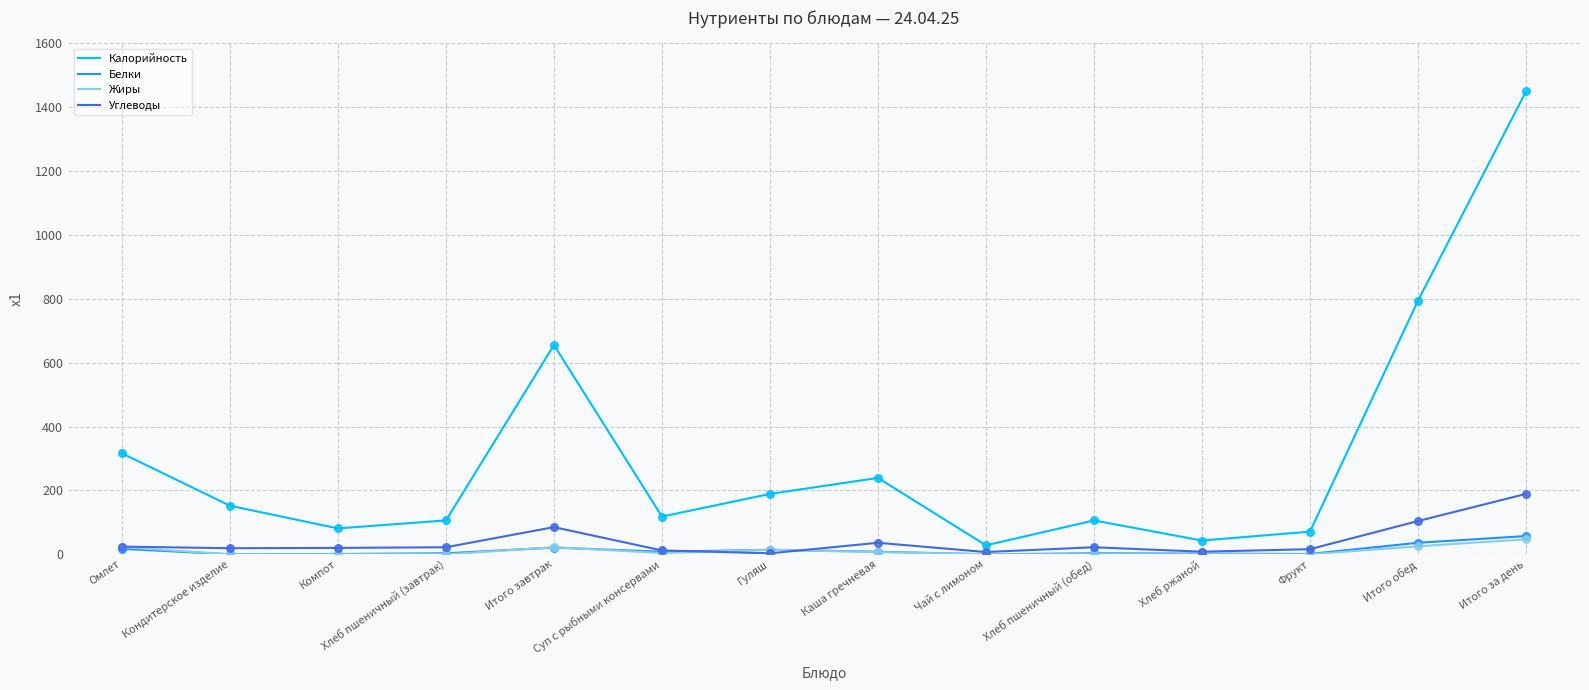

At how many categories does at least one series exceed 483?

3